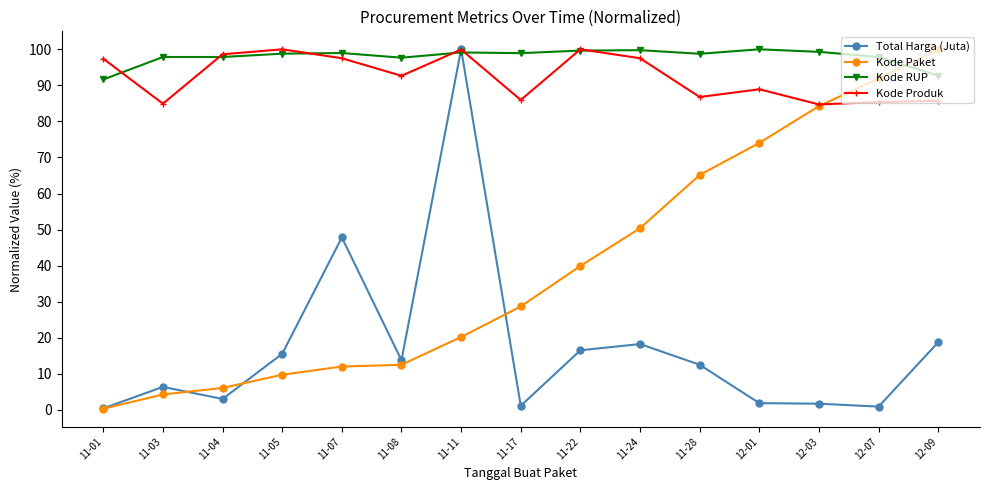

What is the difference between the Total Harga (Juta) values at 11-03 and 12-07?

5.5